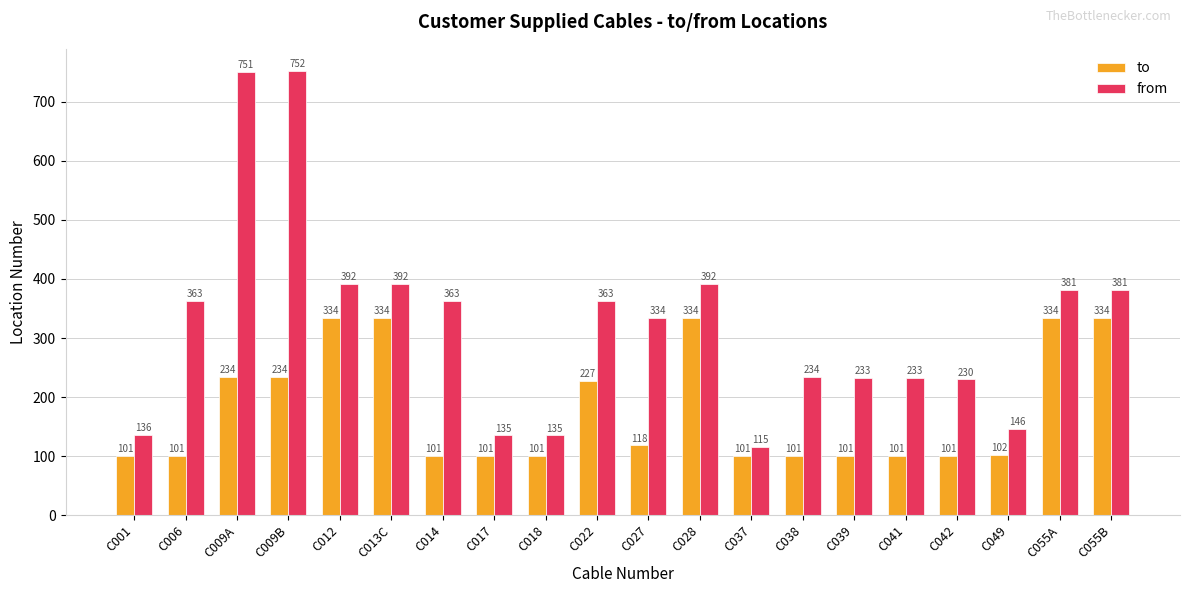

True or false: to has a value of 200 at C012.

False